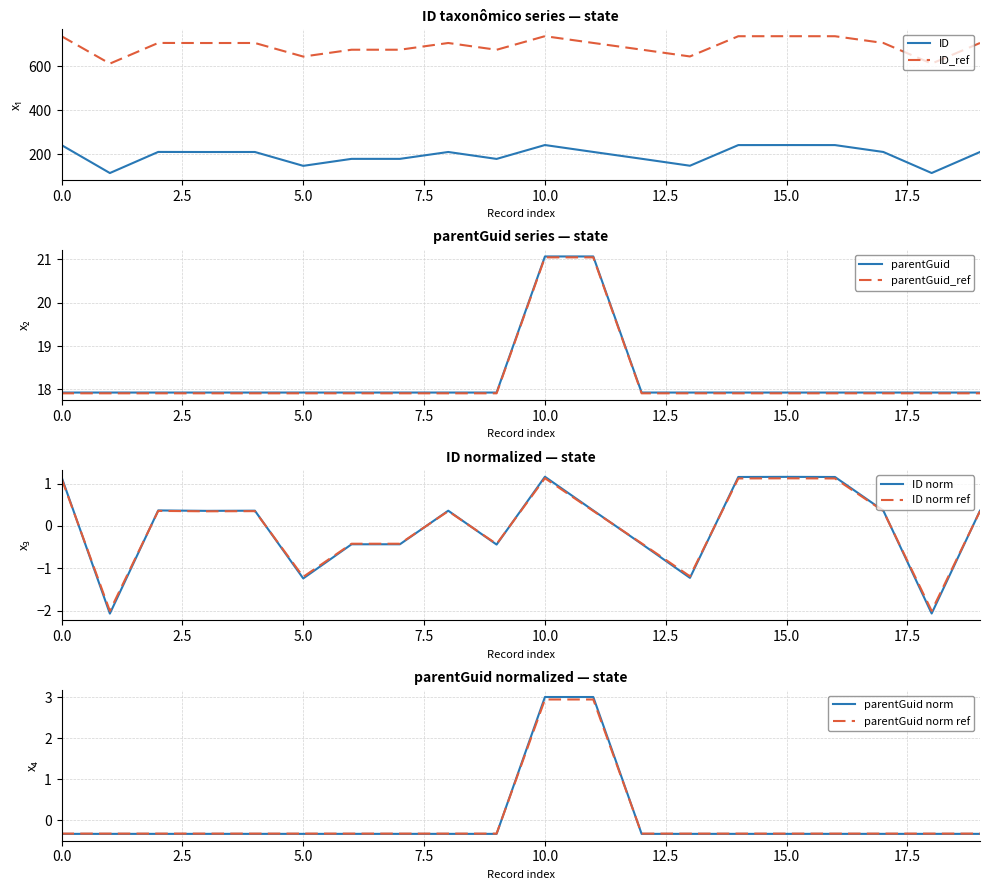

Reading right to left, transcribe all the data shown in this chart.

ID taxonômico: 210.8	115.1	210.9	242.2	242.3	242.2	148.3	179.9	211.0	242.5	179.3	210.8	179.6	179.6	147.8	210.8	210.7	211.1	115.1	242.2
parentGuid: 17.9	17.9	17.9	17.9	17.9	17.9	17.9	17.9	21.0	21.0	17.9	17.9	17.9	17.9	17.9	17.9	17.9	17.9	17.9	17.9